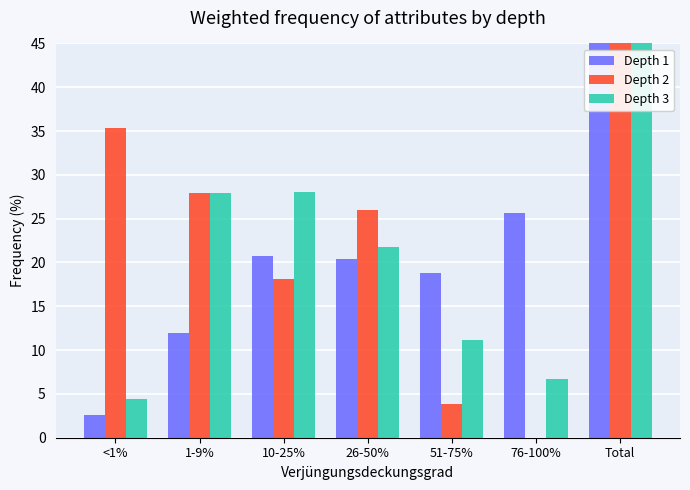

Where does the Depth 2 series first go above 26?

<1%